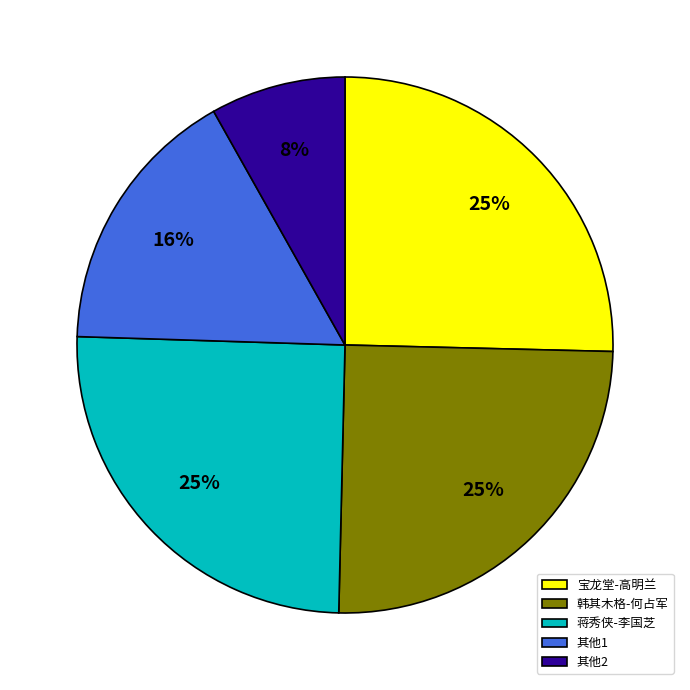

Combined, do 其他2 and 蒋秀侠-李国芝 account for over 50%?

No